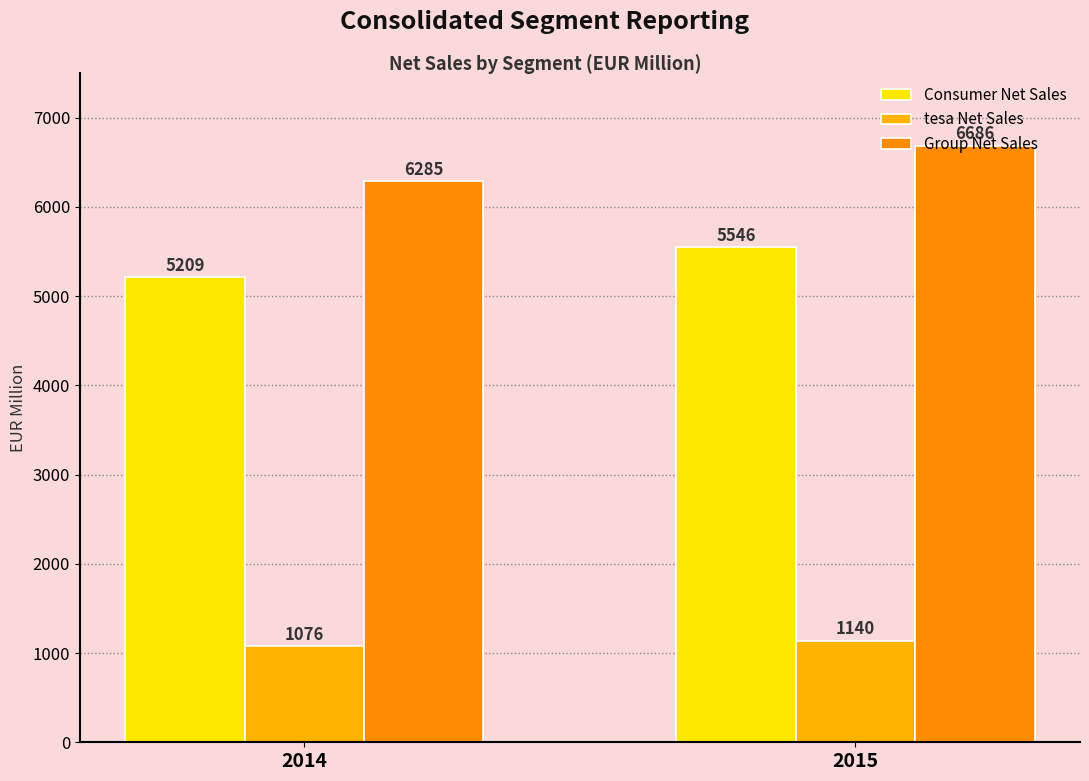

Rank the series by their maximum value, from lowest to highest.

tesa Net Sales, Consumer Net Sales, Group Net Sales